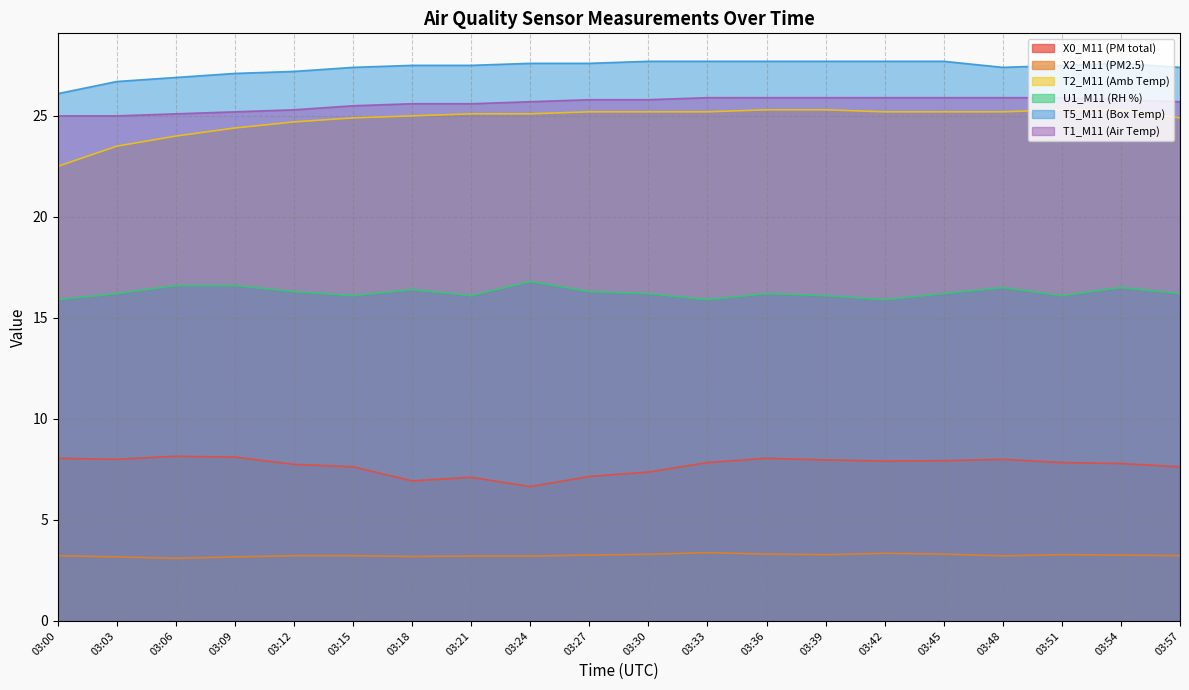

Where is the first local minimum for T5_M11 (Box Temp)?

03:48